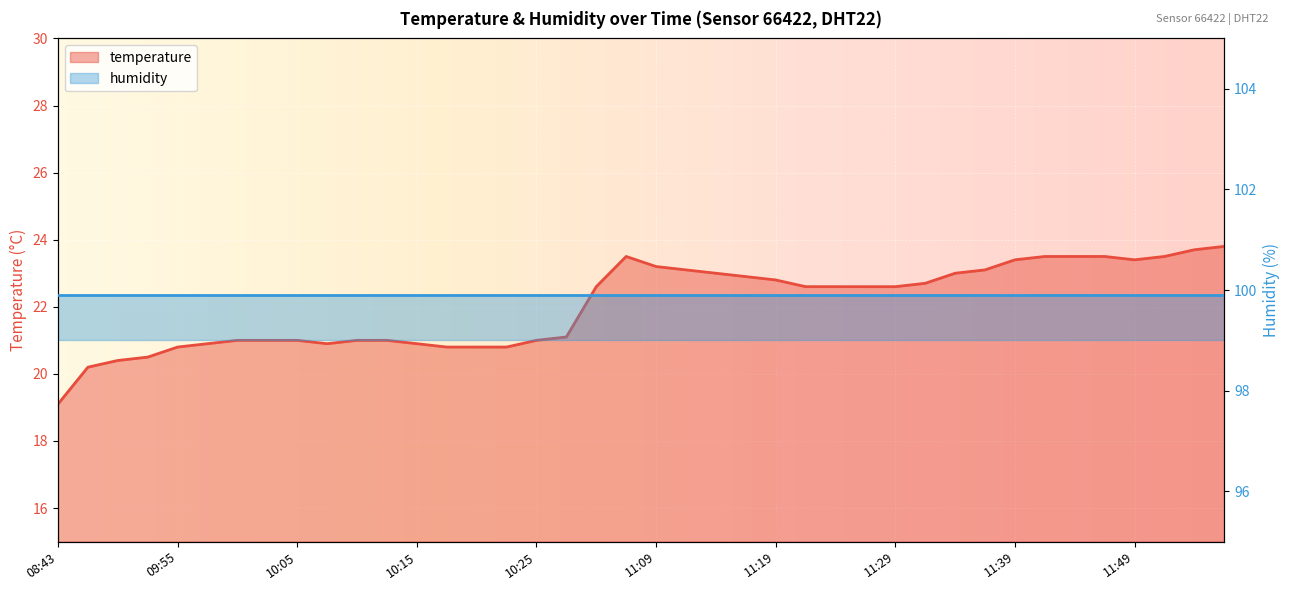

What value does the data have at 11:09?

23.2